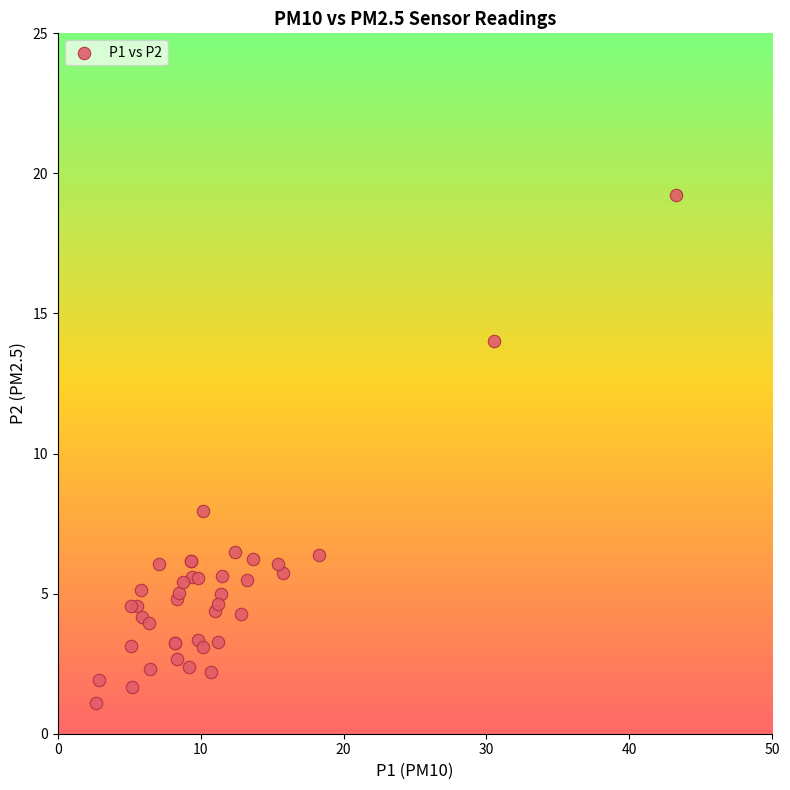

What Y value in the scatter plot is closest to 10?

8.0